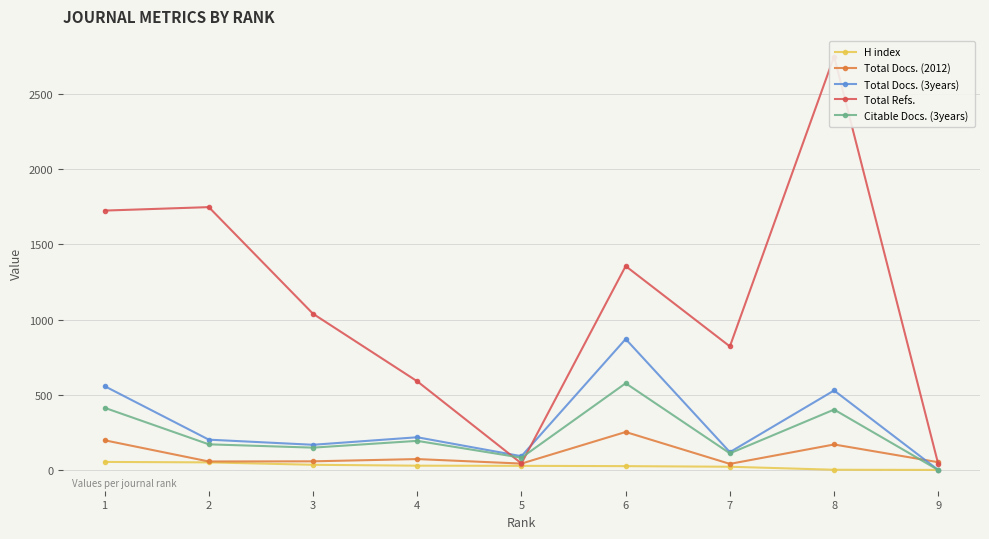

What is the difference between the Total Refs. values at 7 and 3?

217